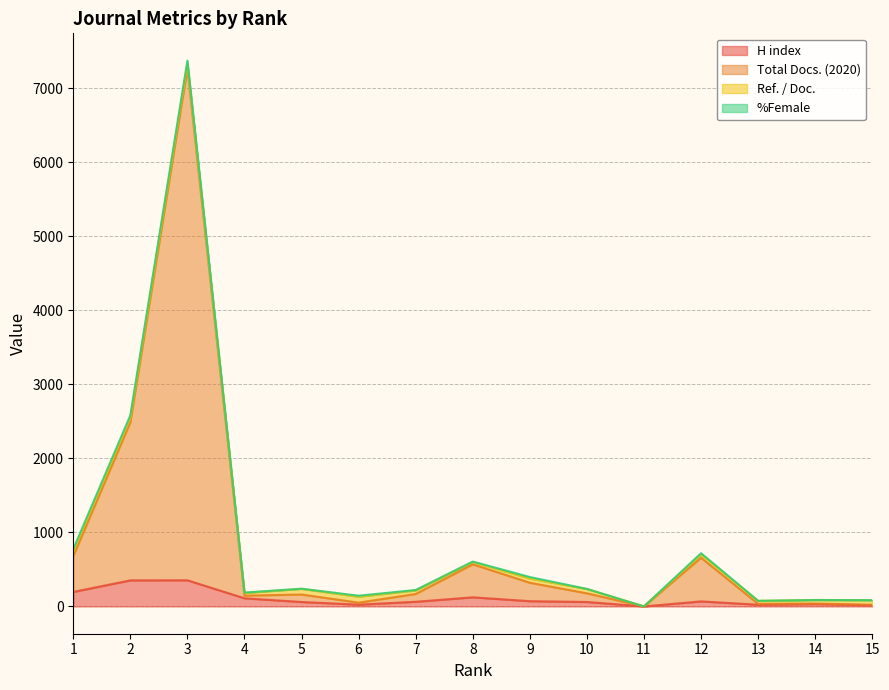

At how many categories does at least one series exceed 3717?

1